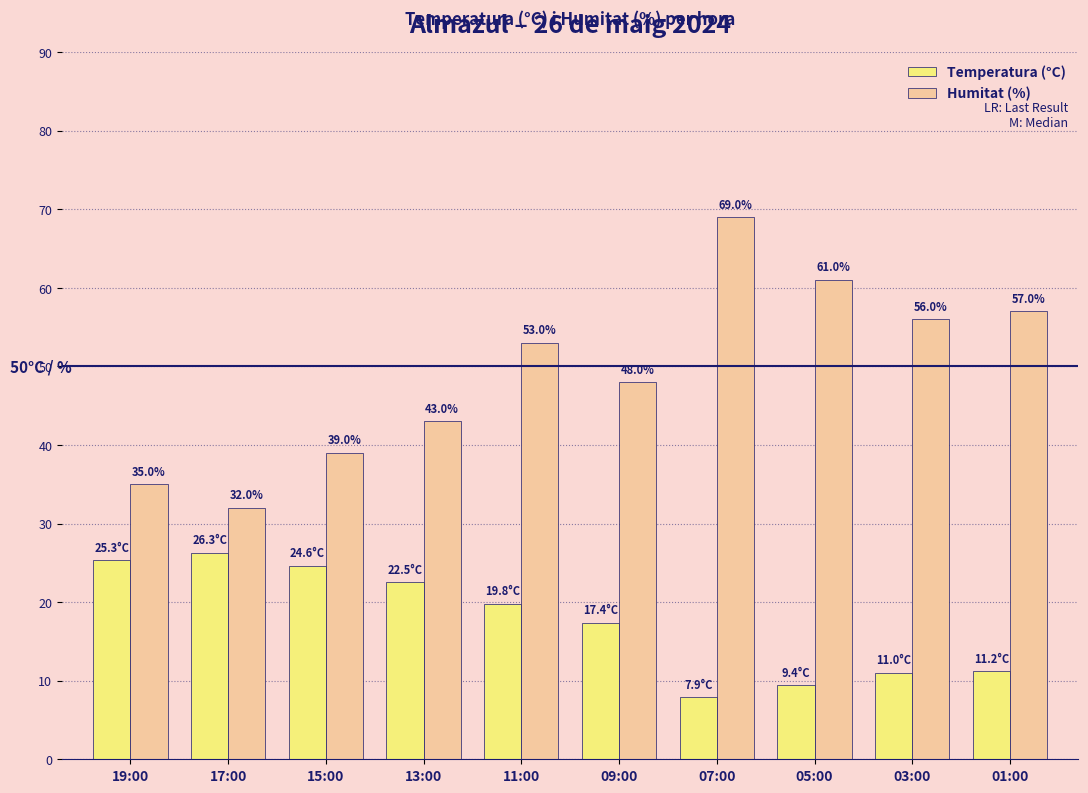

What is the total value across all series at 03:00?

67.0